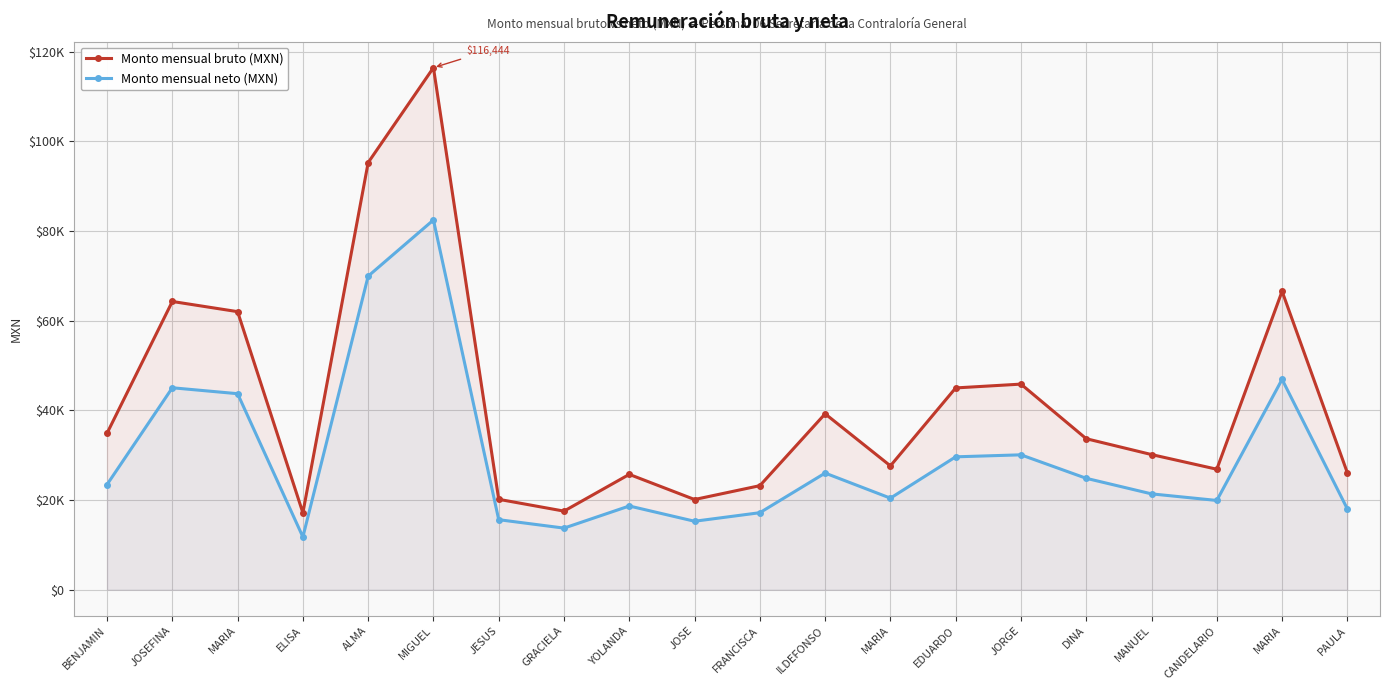

What is the sum of all Monto mensual neto (MXN) values?

593924.0